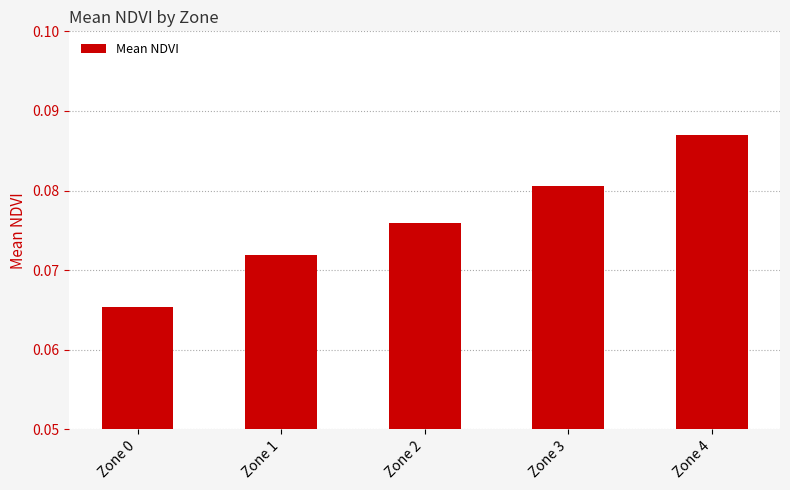

Rank the categories by value from lowest to highest.

Zone 0, Zone 1, Zone 2, Zone 3, Zone 4